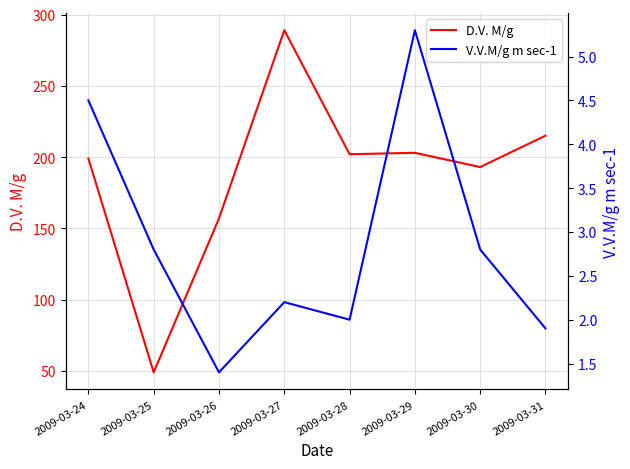

What is the difference between the second highest and second lowest values in the D.V. M/g series?

58